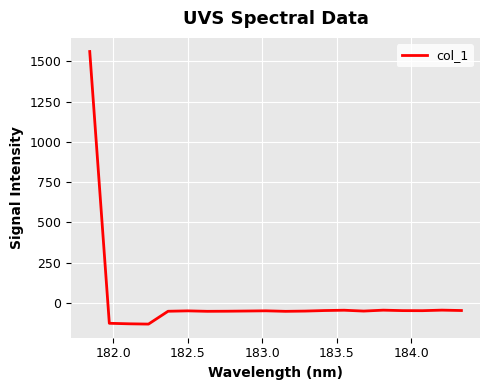

Count the number of categories in the chart.

20